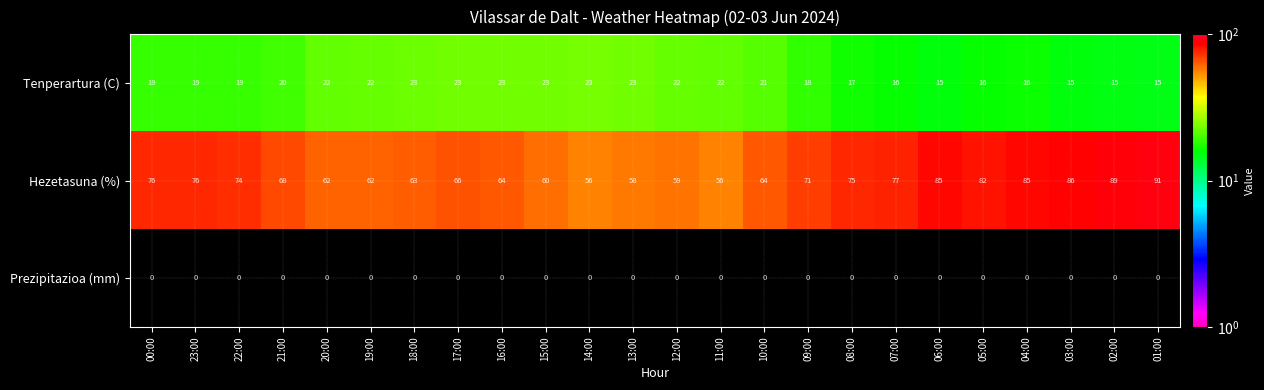

What is the difference between the highest and lowest values at 10:00?

64